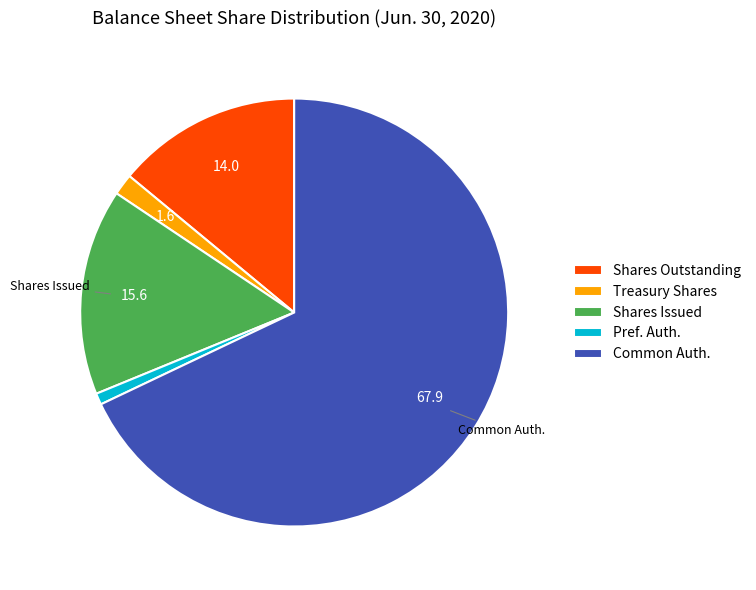

Is there any slice that represents more than half of the pie?

Yes